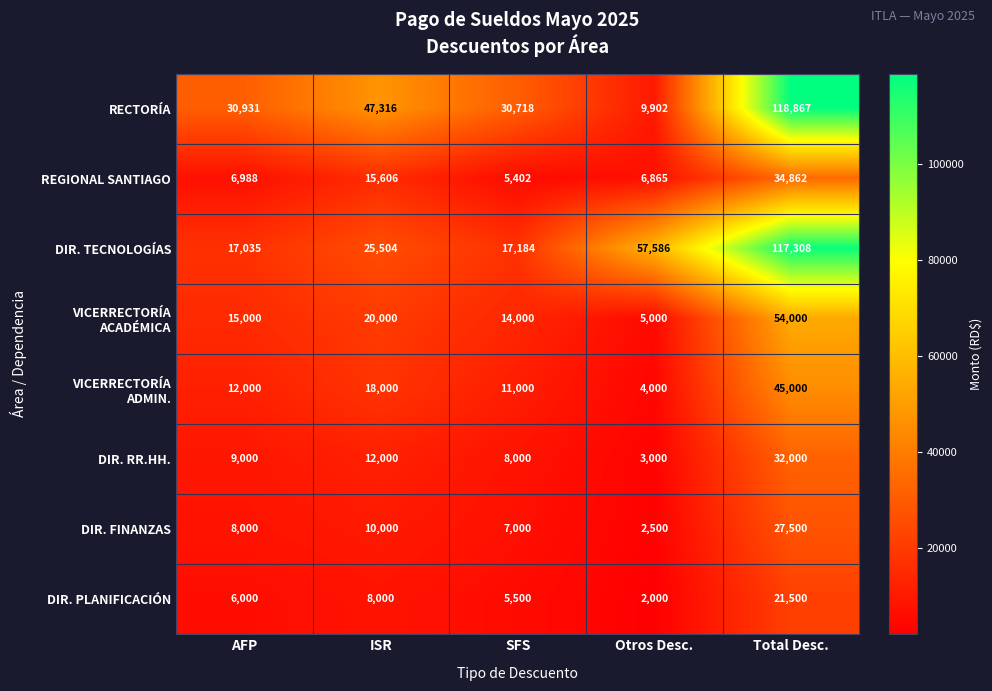

Where is RECTORÍA nearest to the value 64384?

ISR